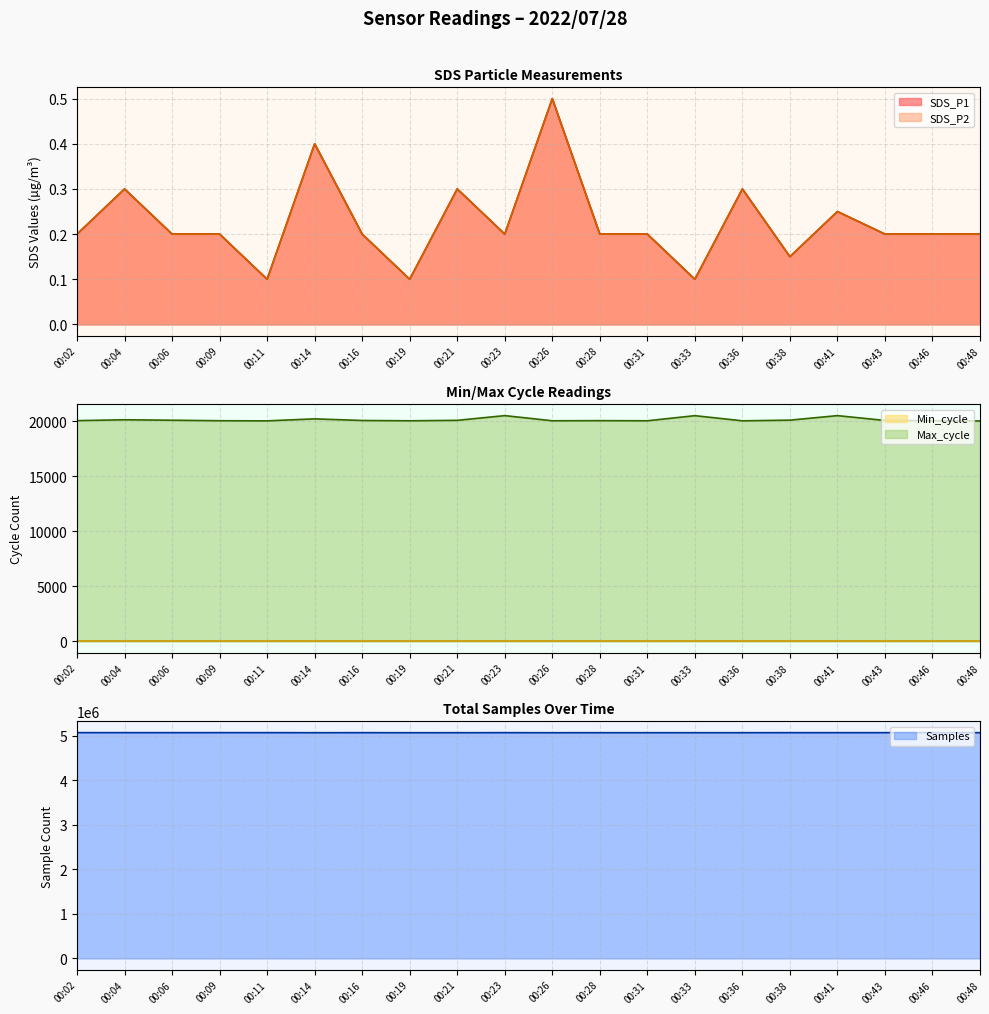

What is the difference between the SDS_P1 values at 00:14 and 00:23?

0.2